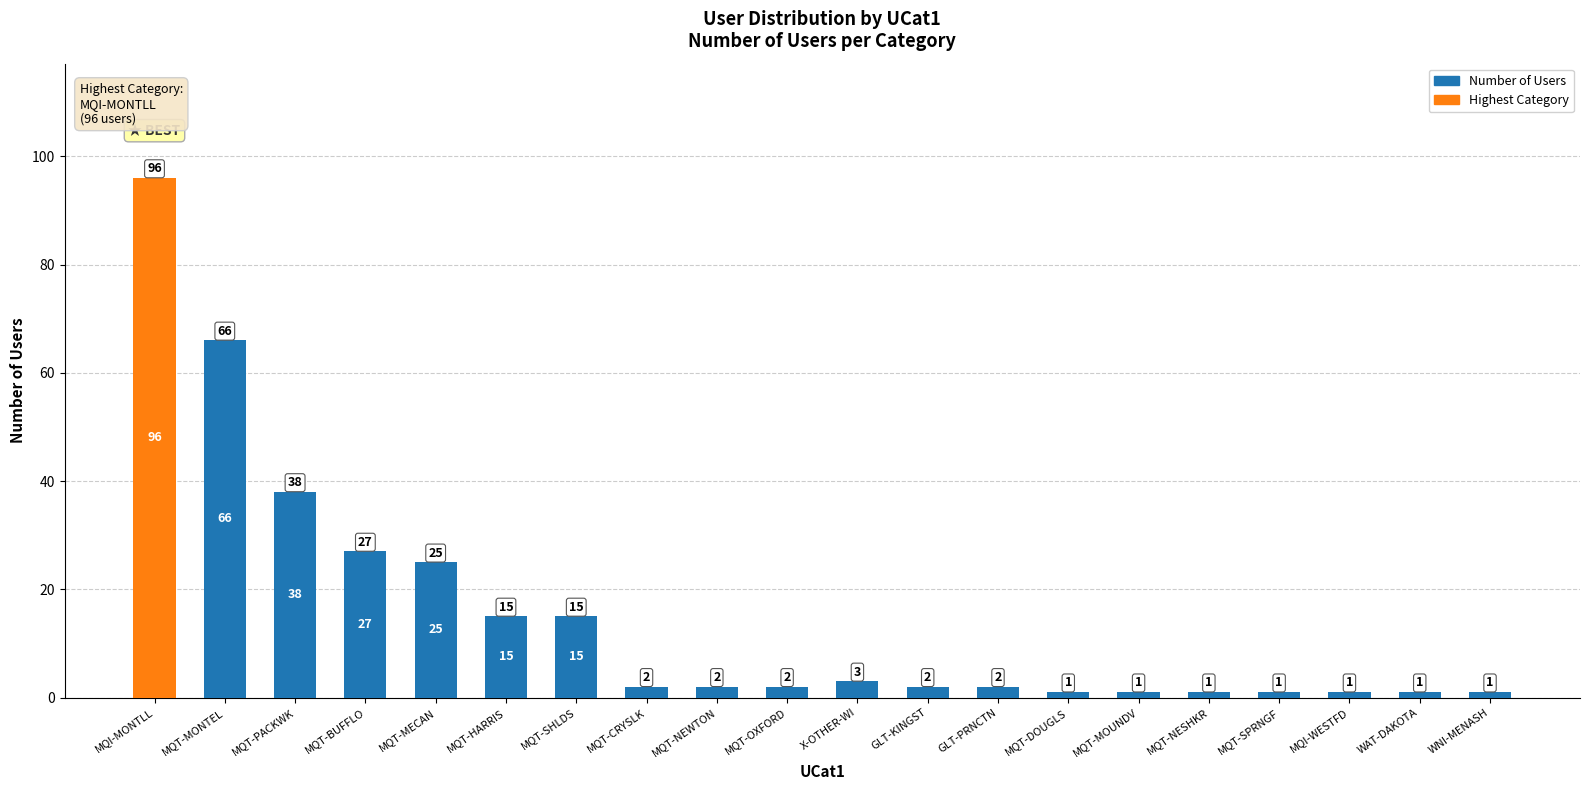

Reading left to right, what are all the values shown in this chart?

MQI-MONTLL=96	MQT-MONTEL=66	MQT-PACKWK=38	MQT-BUFFLO=27	MQT-MECAN=25	MQT-HARRIS=15	MQT-SHLDS=15	MQT-CRYSLK=2	MQT-NEWTON=2	MQT-OXFORD=2	X-OTHER-WI=3	GLT-KINGST=2	GLT-PRNCTN=2	MQT-DOUGLS=1	MQT-MOUNDV=1	MQT-NESHKR=1	MQT-SPRNGF=1	MQI-WESTFD=1	WAT-DAKOTA=1	WNI-MENASH=1